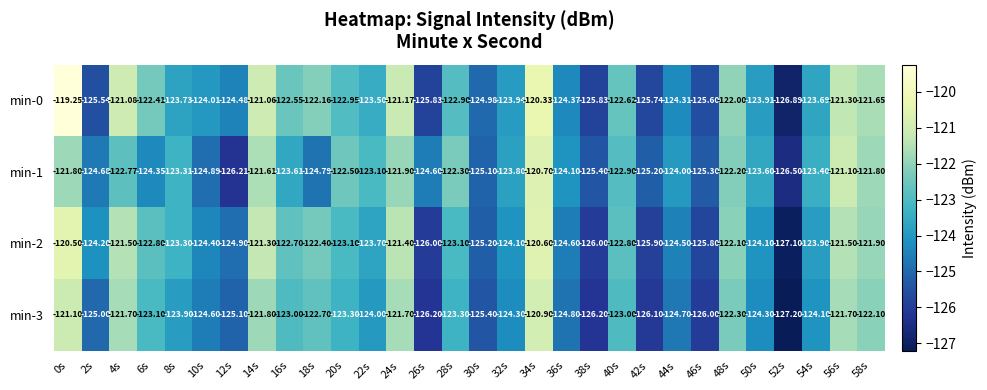

Rank the series at 38s from lowest to highest value.

min-3, min-2, min-0, min-1